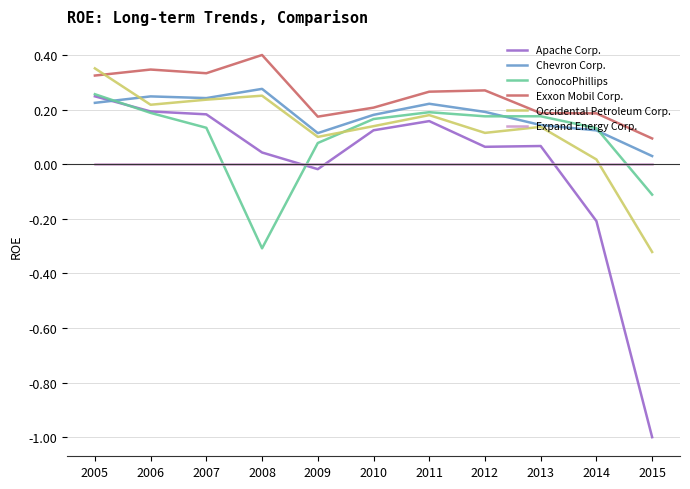

Between 2007 and 2013, which series saw the biggest shift?

Exxon Mobil Corp.